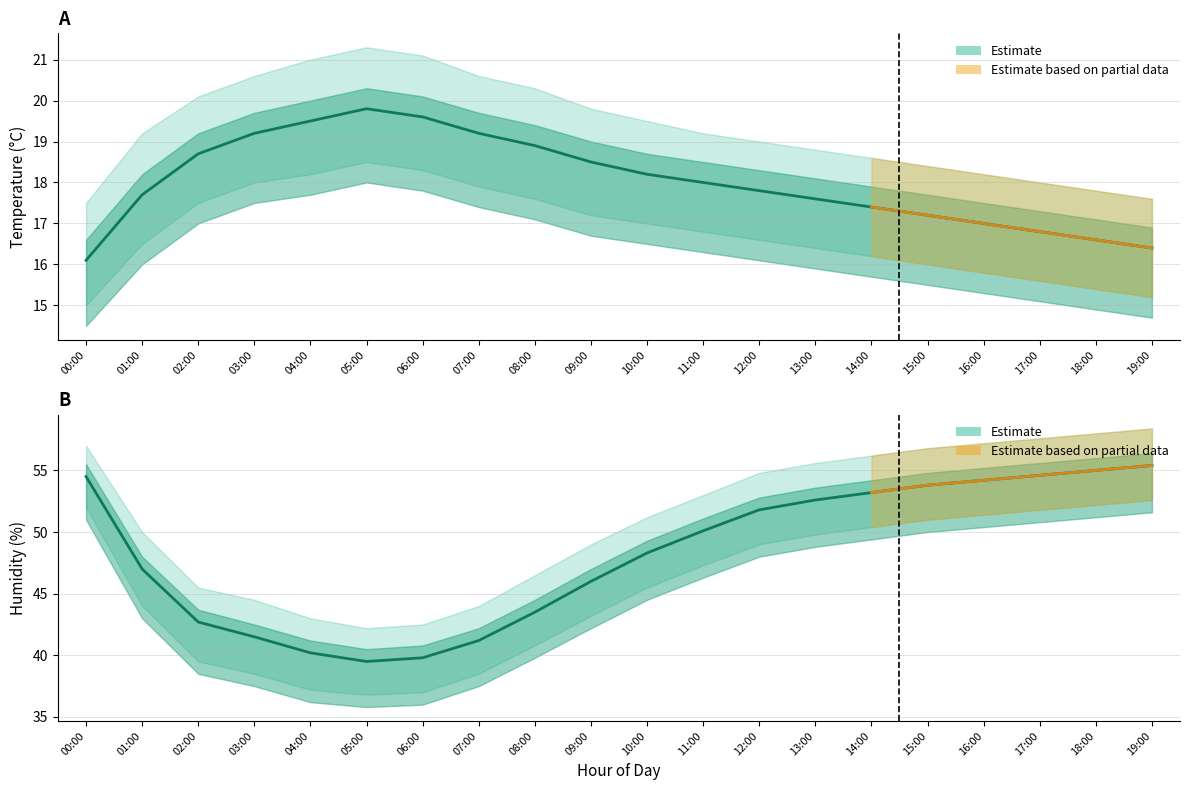

Which series has the largest range (max minus min)?

humidity_upper